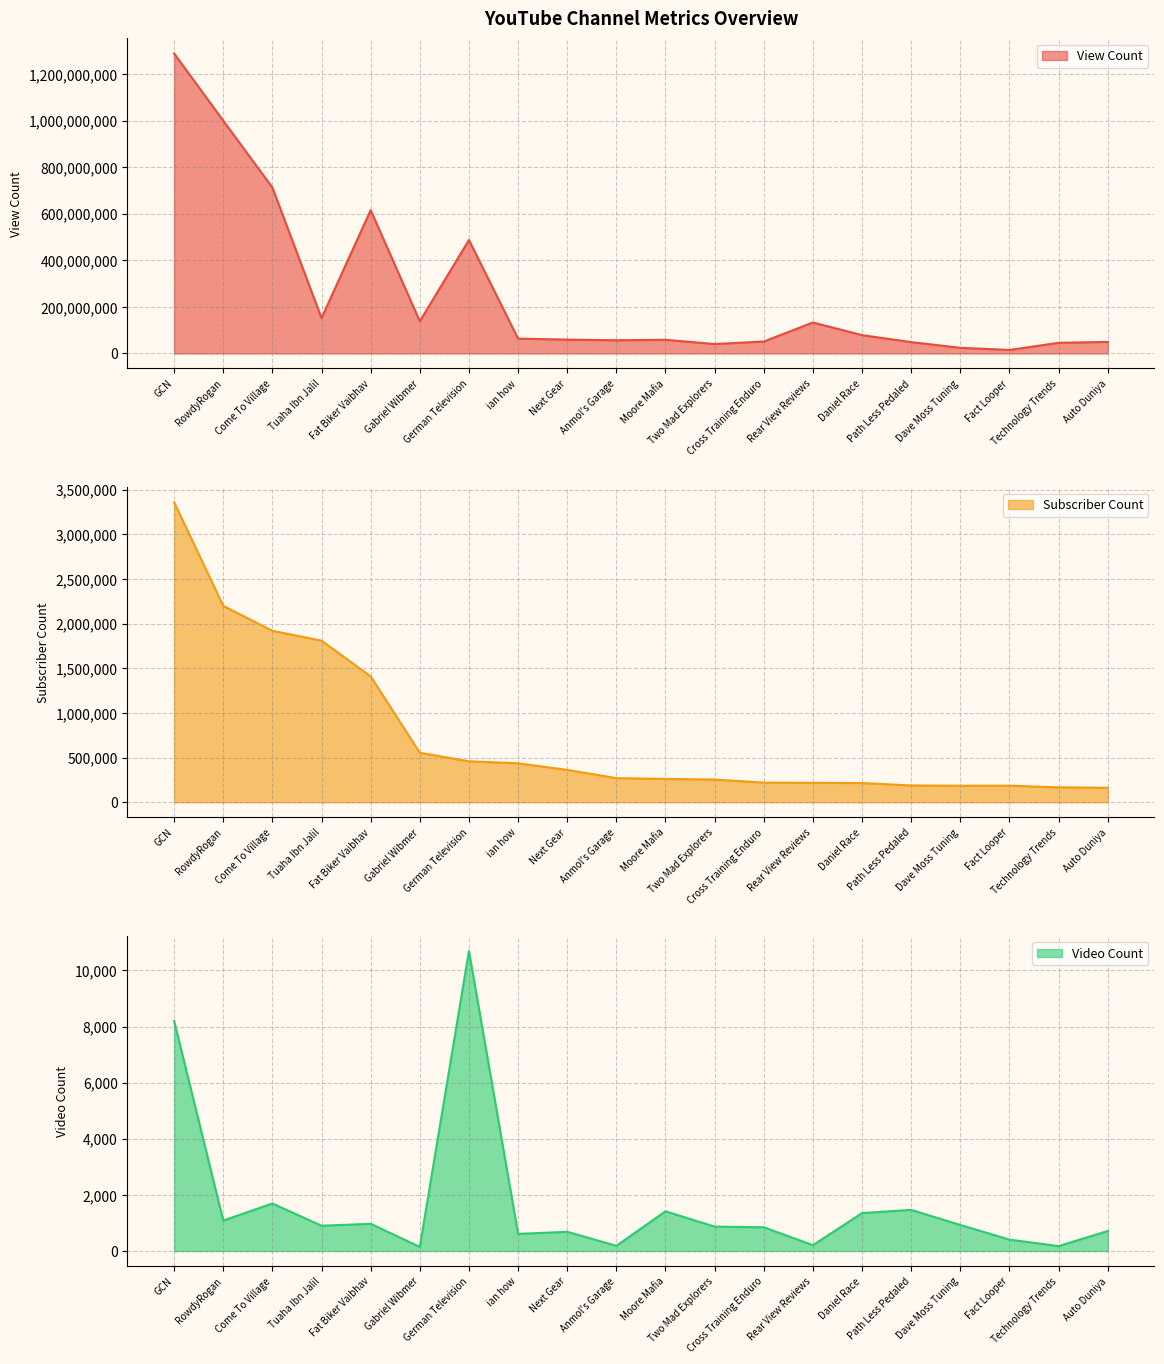

At which label does Video Count reach its minimum?

Gabriel Wibmer